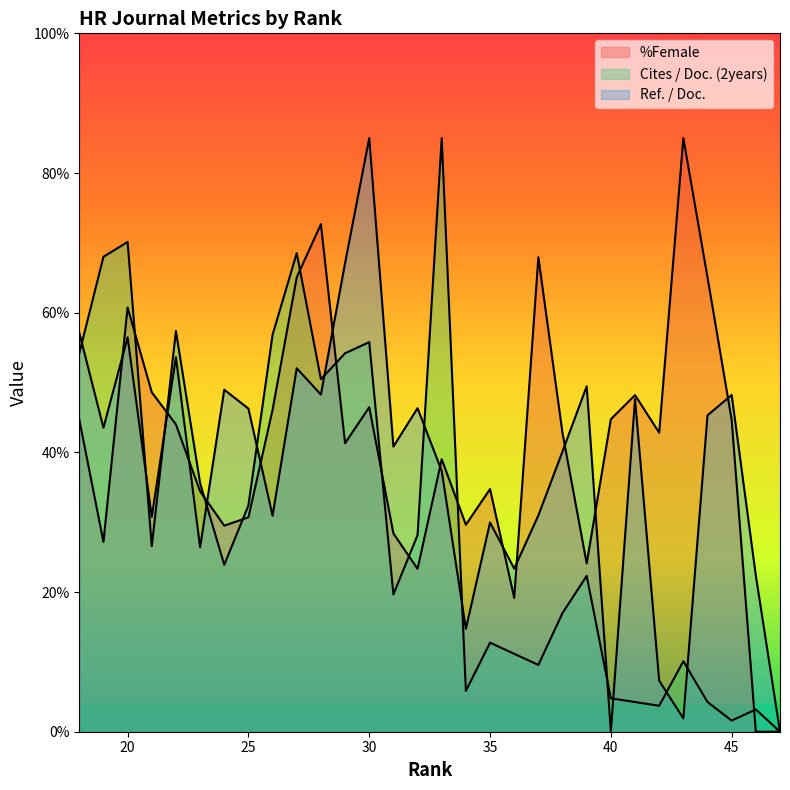

Which series ends up on top after the final intersection of %Female and Cites / Doc. (2years)?

Cites / Doc. (2years)